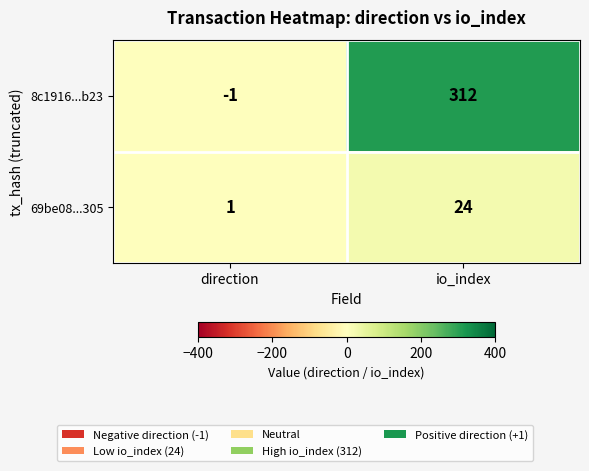

Reading right to left, transcribe all the data shown in this chart.

8c1916...b23: io_index=312	direction=-1
69be08...305: io_index=24	direction=1